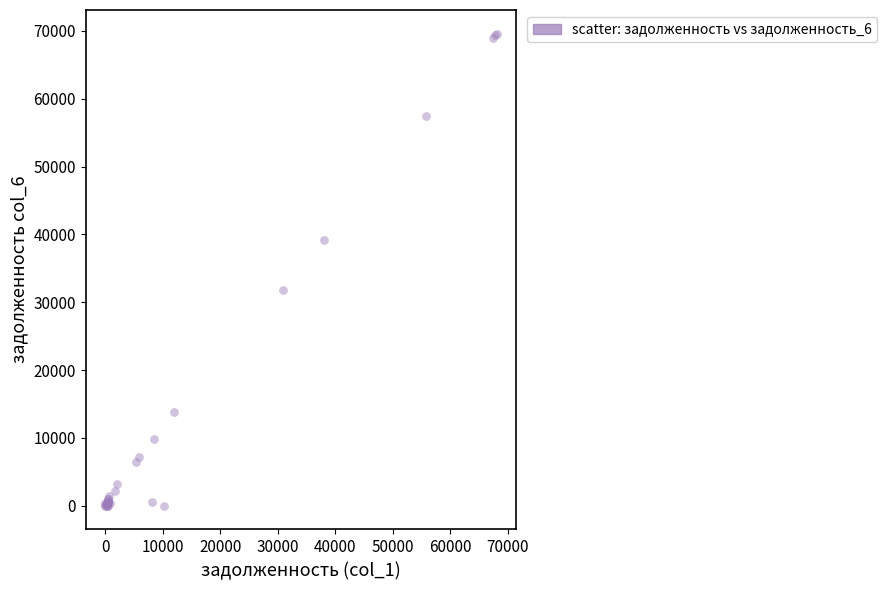

What Y value in the scatter plot is closest to 34800?

31880.3